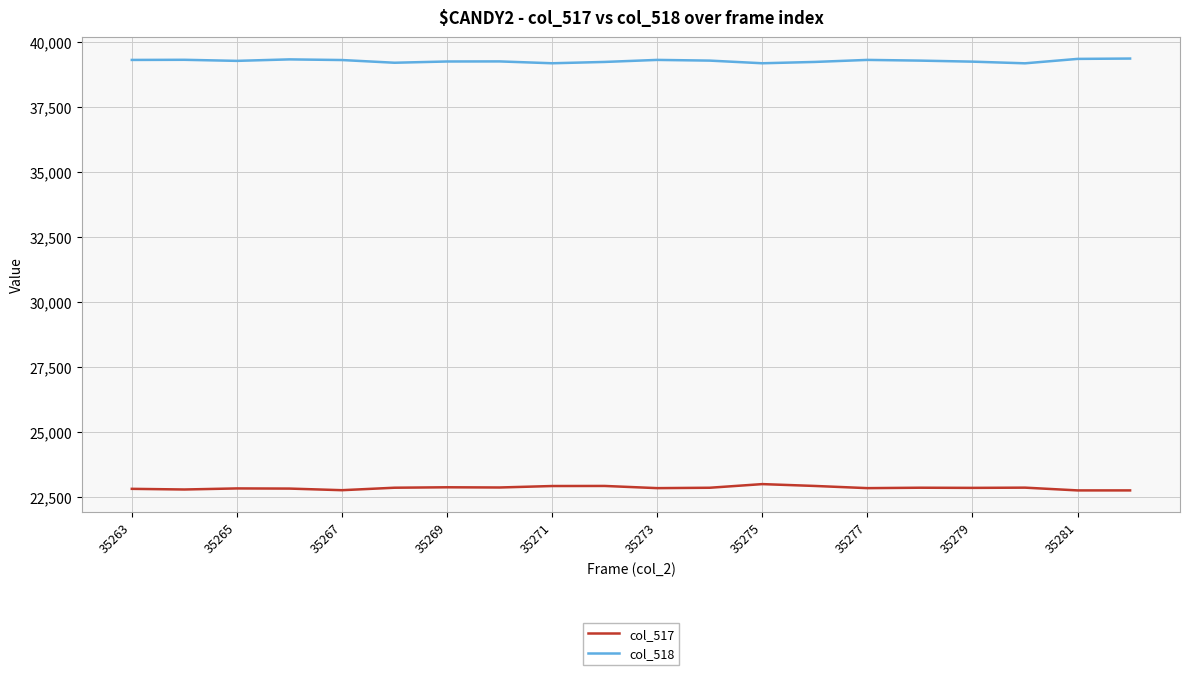

What is the smallest value displayed?

22748